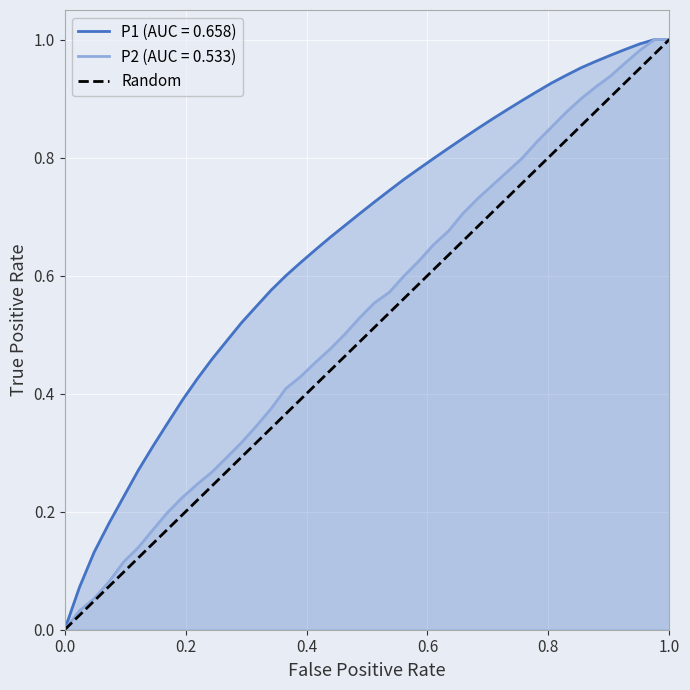

How many data points are less than 1?

1